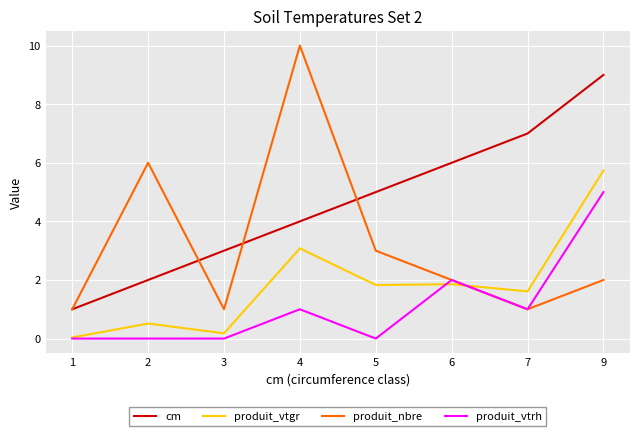

Is this an area chart (filled region under the line)?

No